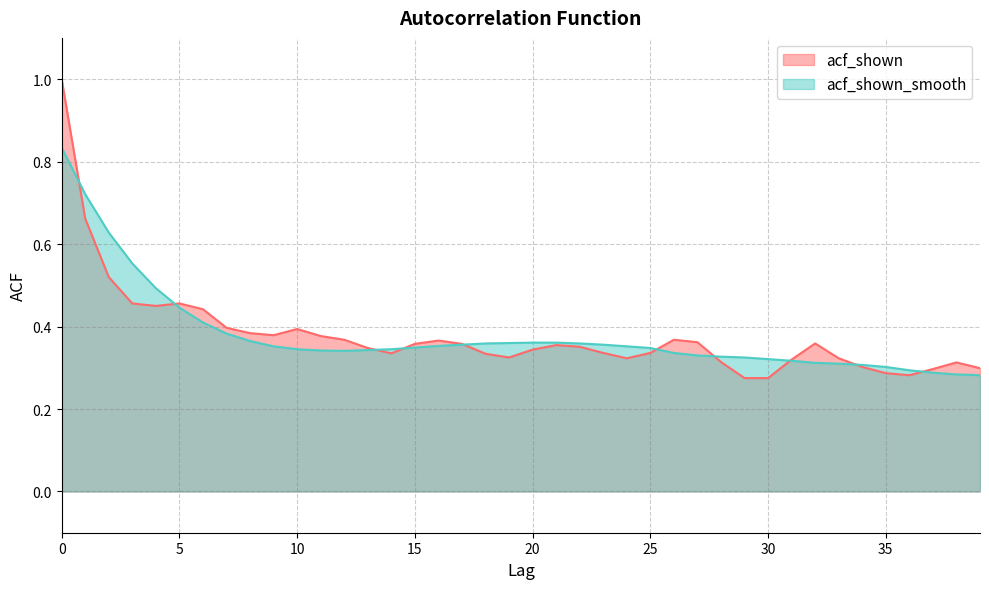

True or false: acf_shown has a value of 0.5 at 5.

True